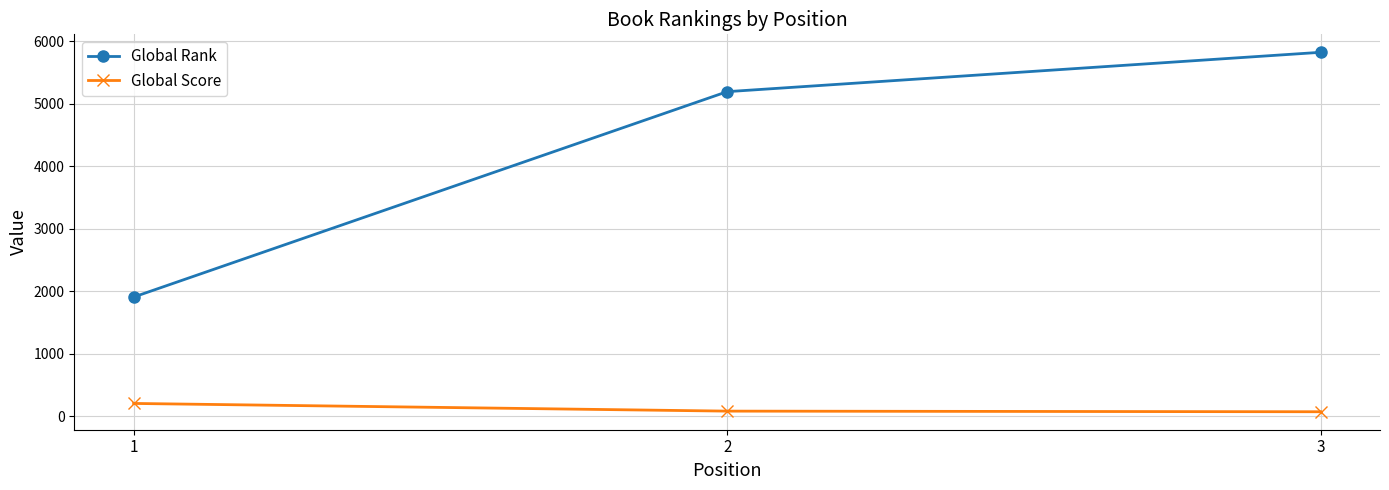

List the series in order of their overall mean, lowest first.

Global Score, Global Rank